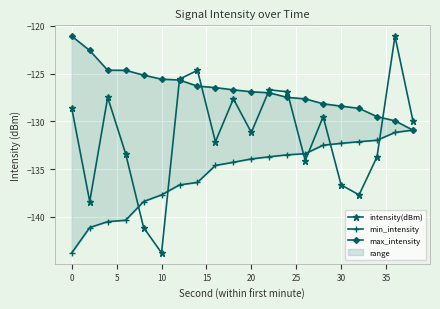

The intensity(dBm) series shows -38.2 at 10. True or false?

False